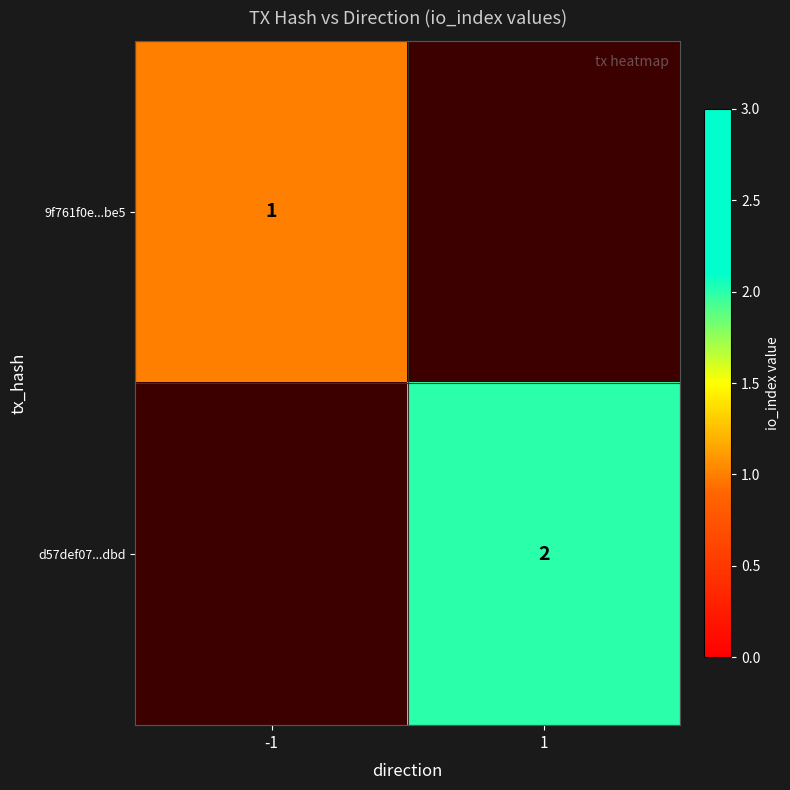

The d57def07...dbd series shows 1.1 at 1. True or false?

False